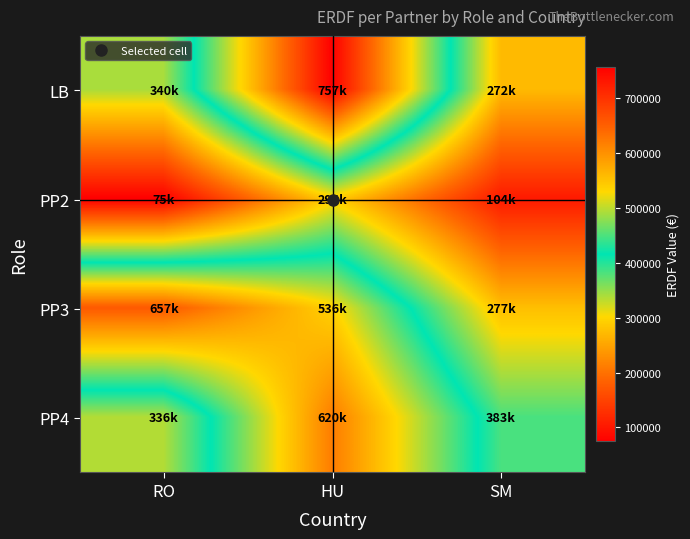

At SM, list the series in order from smallest to largest.

PP2, LB, PP3, PP4